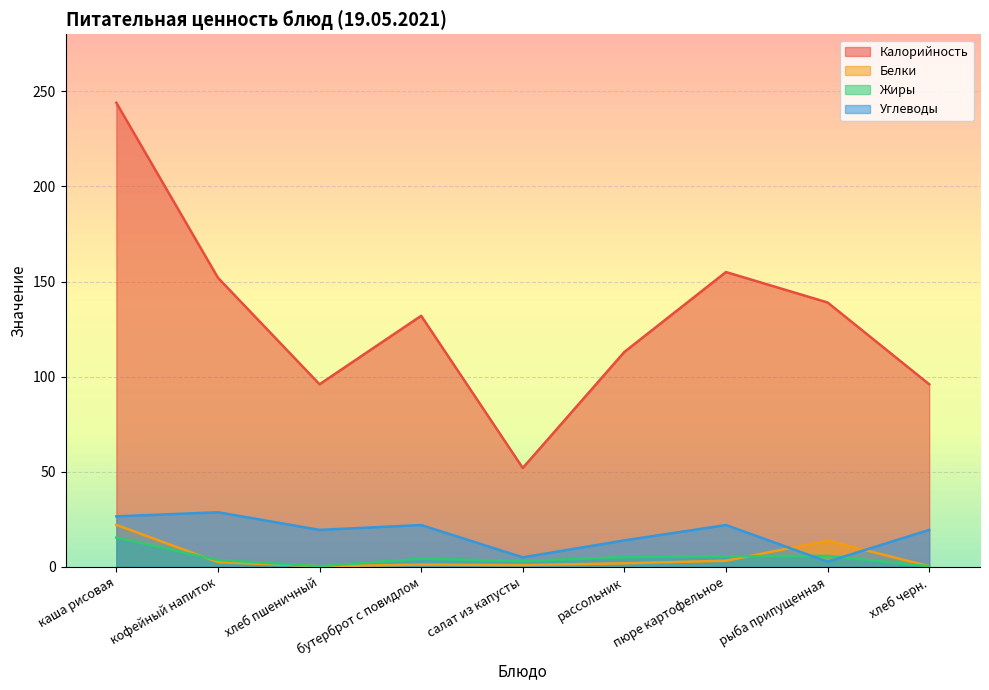

True or false: Калорийность and Углеводы cross at least once.

False